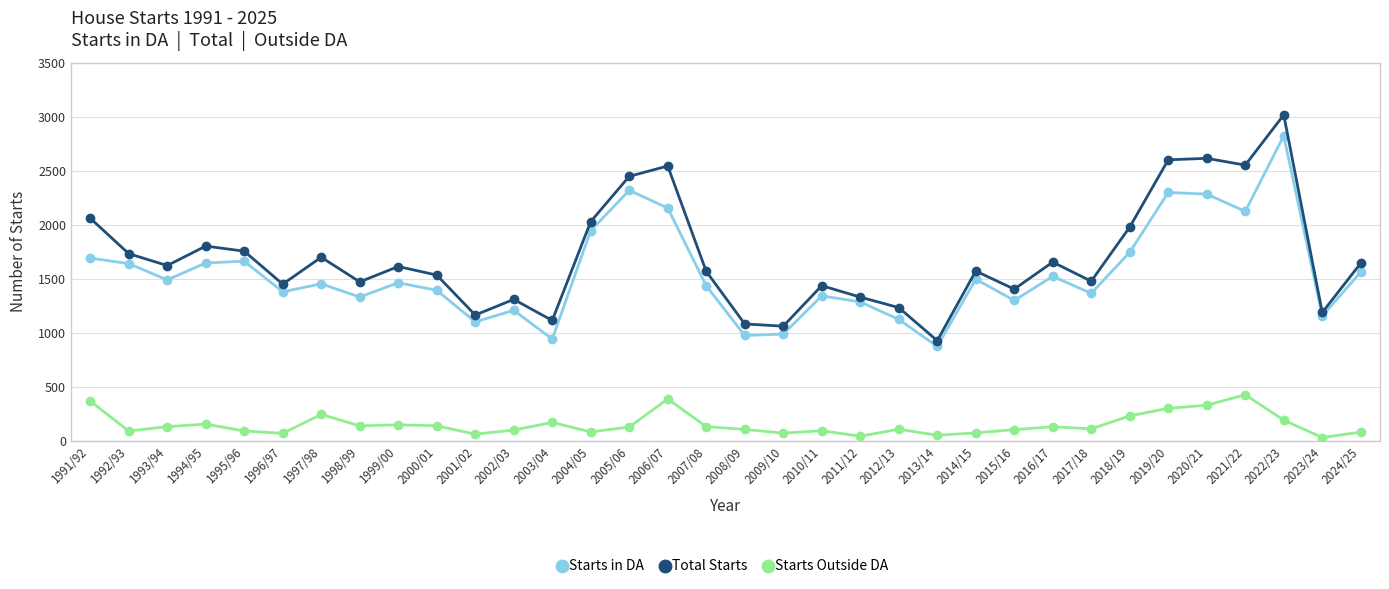

Between 1991/92 and 1997/98, which series saw the biggest shift?

Total Starts